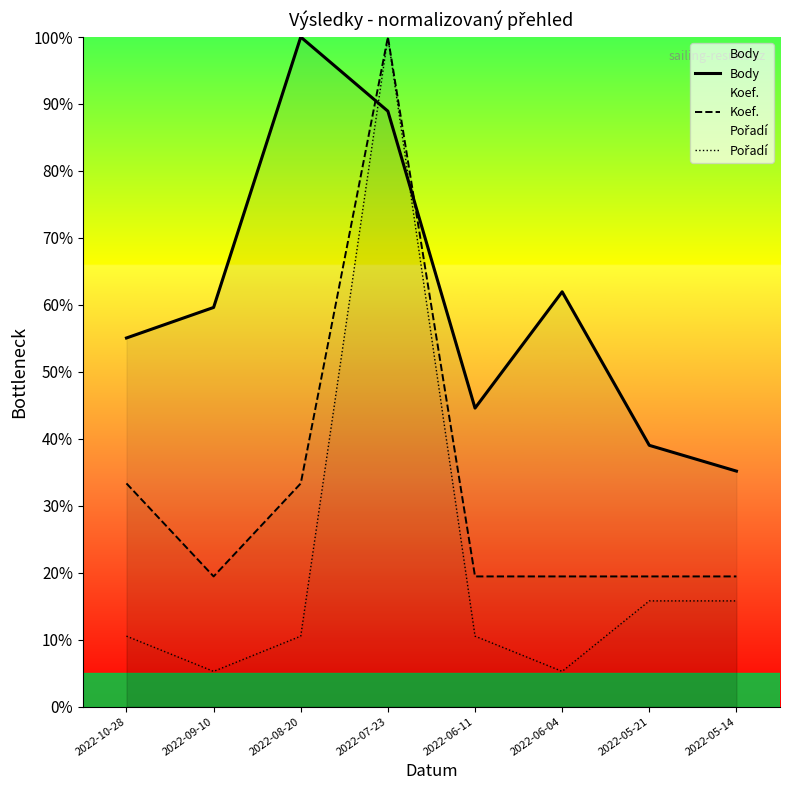

True or false: Koef. and Pořadí cross at least once.

False